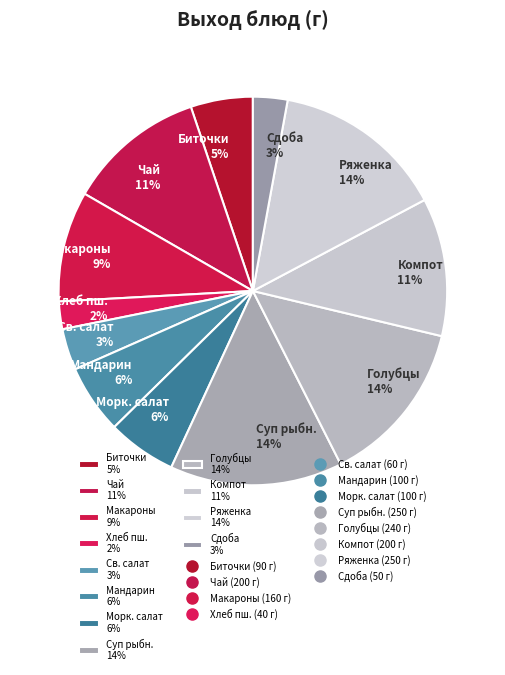

The Макароны 9% slice represents 22% of the pie. True or false?

False